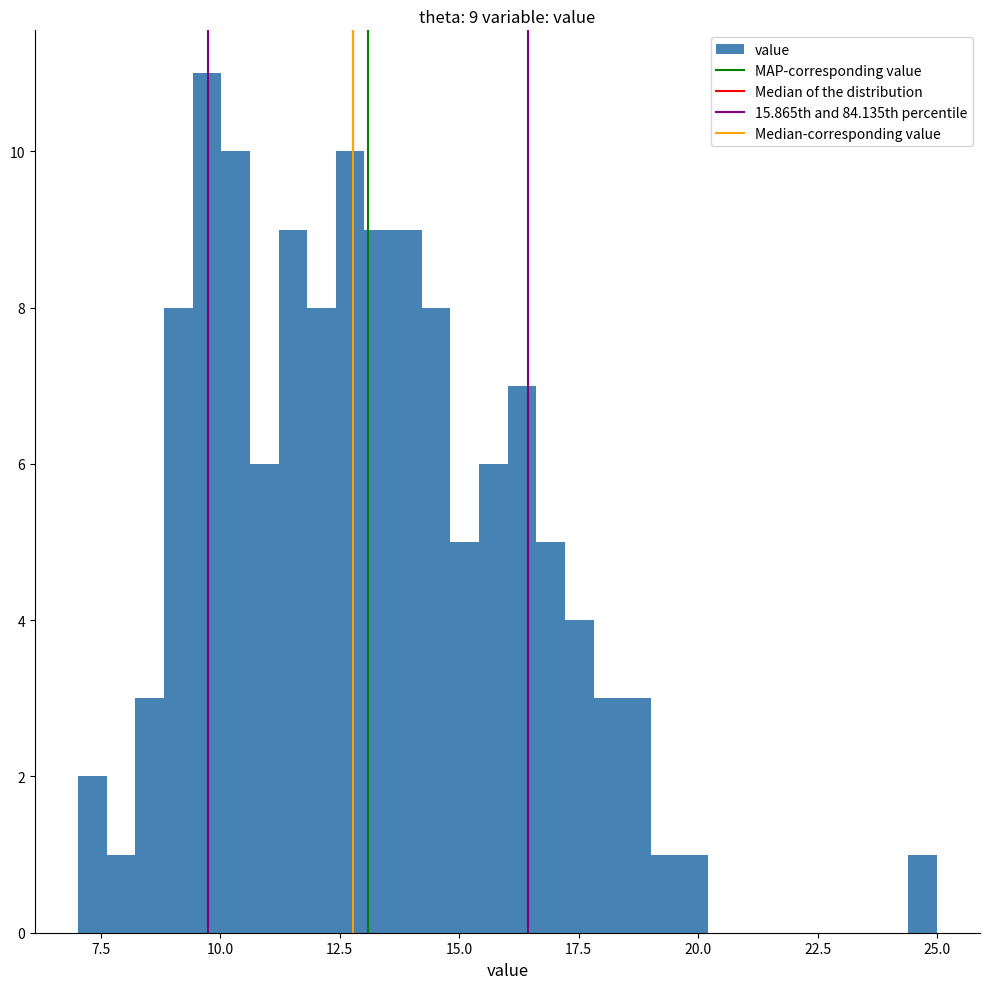

Read against the x-axis, roughly where is the centre of the tallest bar?

9.5